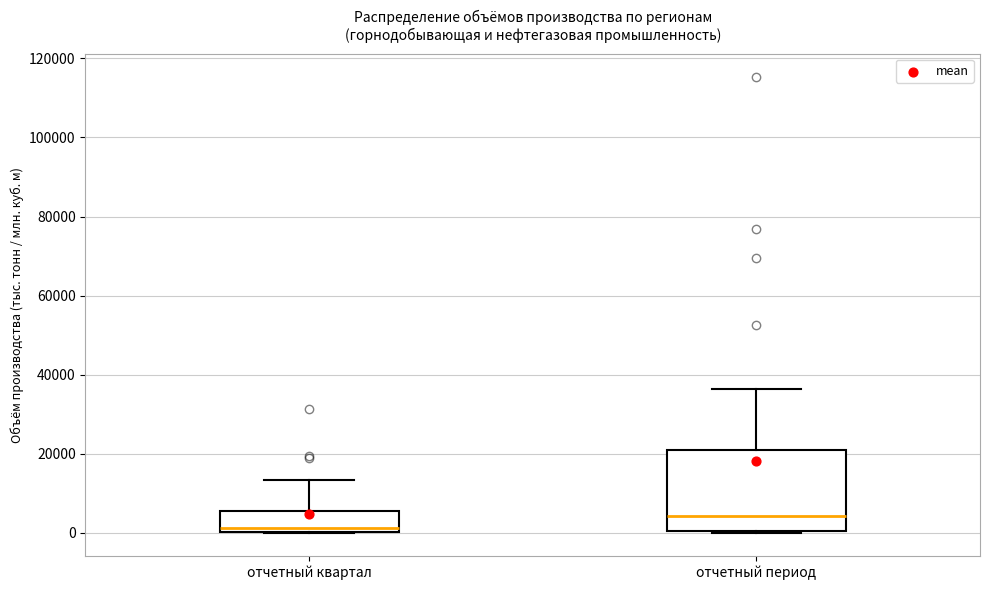

Which box's median line is the lowest?

отчетный квартал